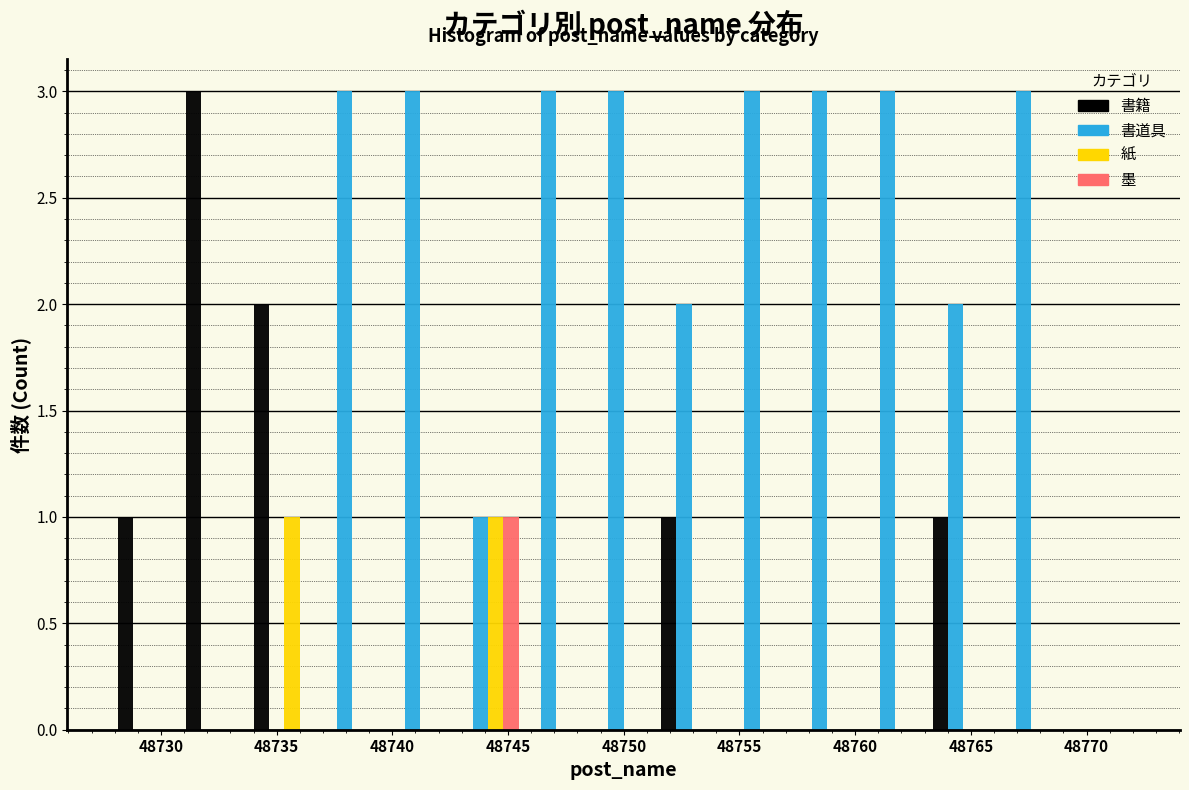

What is the height of the 紙 bar covering 48734.0 to 48737.0 on the x-axis? Neither the bar edges nor the heights are printed on the chart, so give them approximately, as read against the axes.

1